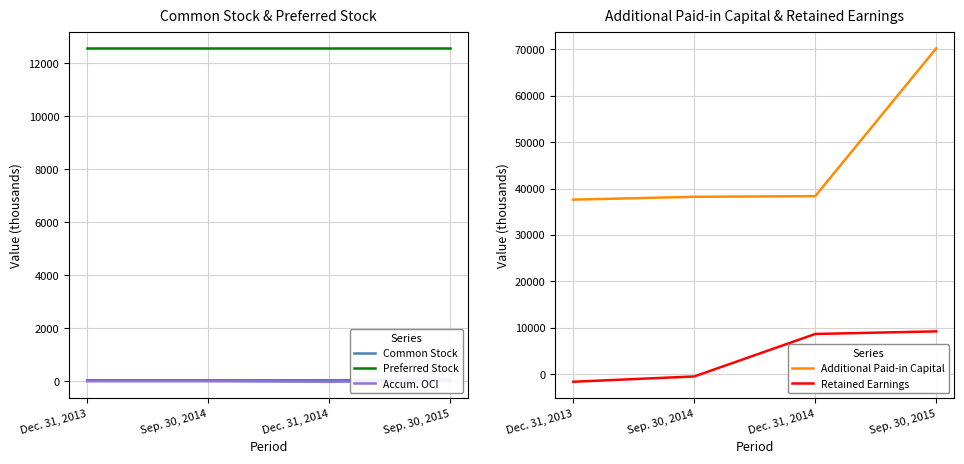

Reading left to right, what are all the values shown in this chart?

Common Stock: 41	41	41	69
Preferred Stock: 12562	12562	12562	12562
Accum. OCI: 4	4	-16	19
Additional Paid-in Capital: 37607	38217	38360	70173
Retained Earnings: -1590	-445	8696	9257